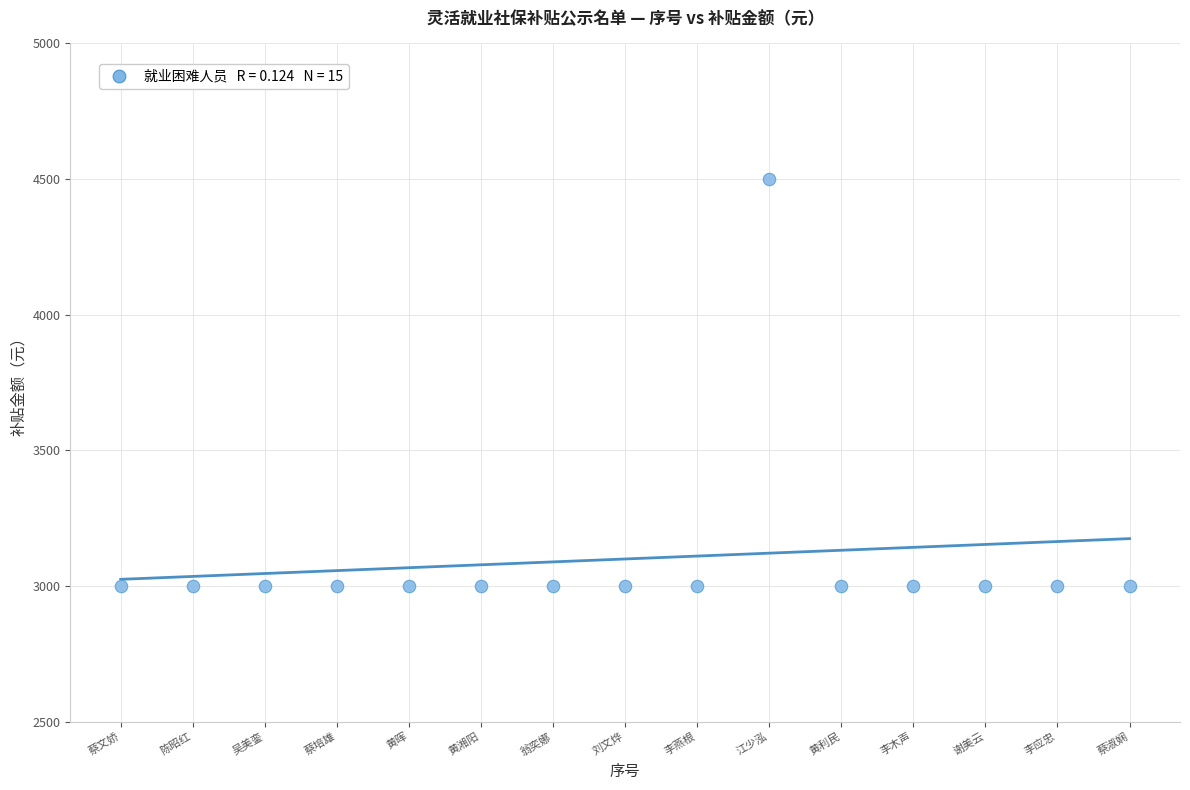

What is the range of X values (max minus min)?

14